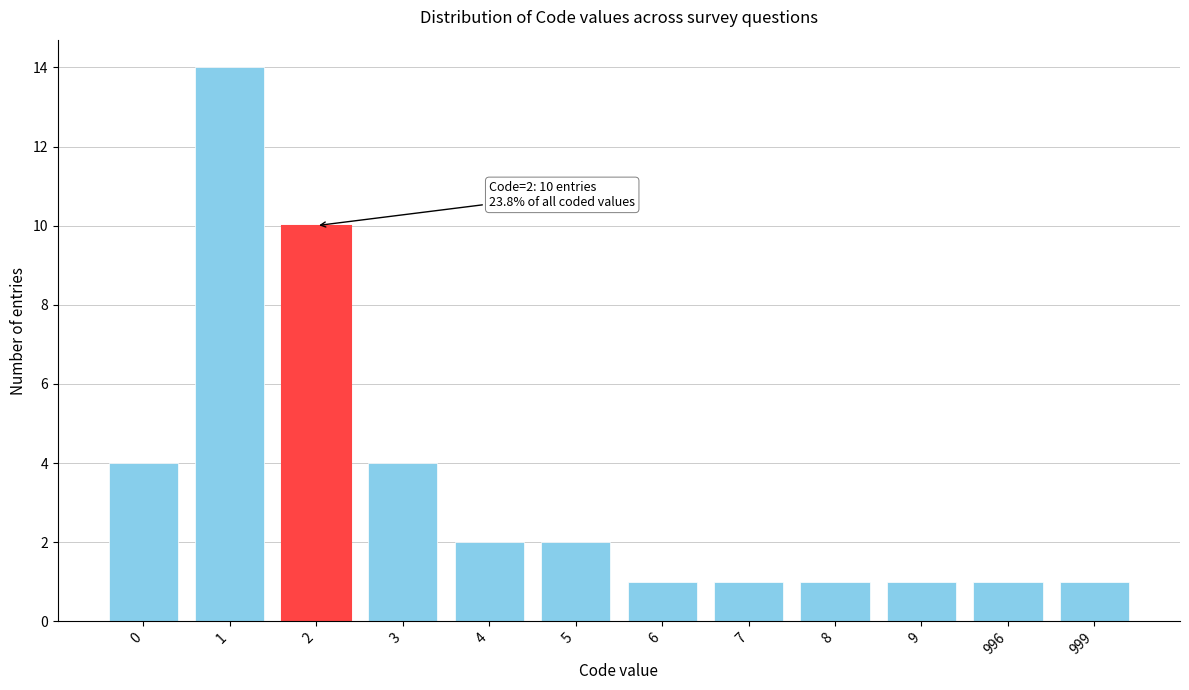

Reading left to right, extract all data points from this chart.

4	14	10	4	2	2	1	1	1	1	1	1